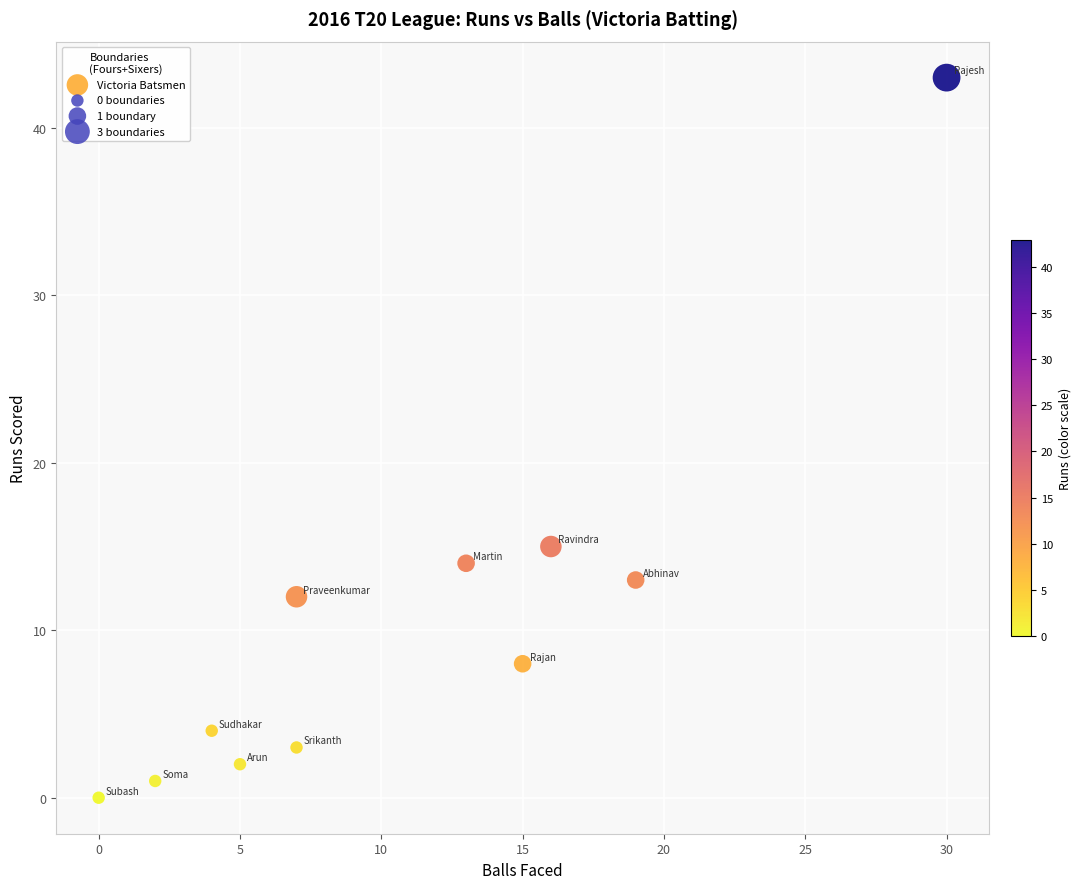

What is the average Y value?

10